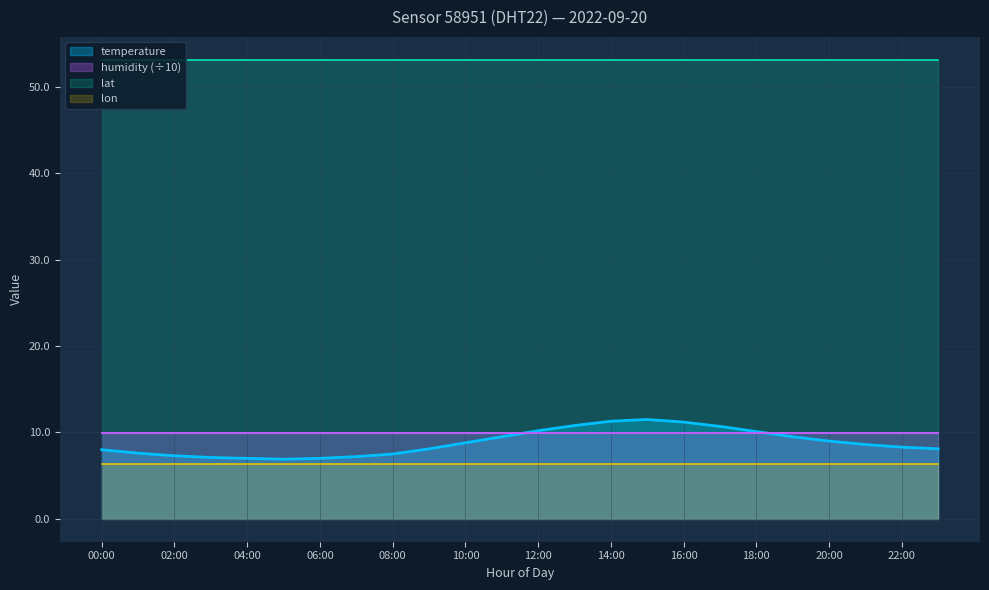

Between 08:00 and 22:00, which series saw the biggest shift?

temperature